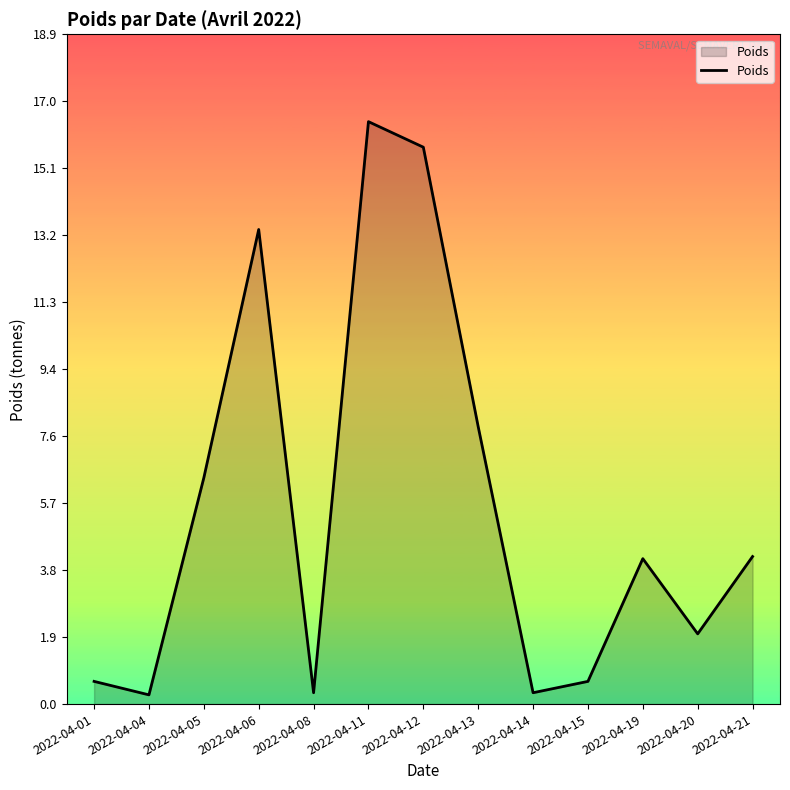

Where does the data first go above 4?

2022-04-05